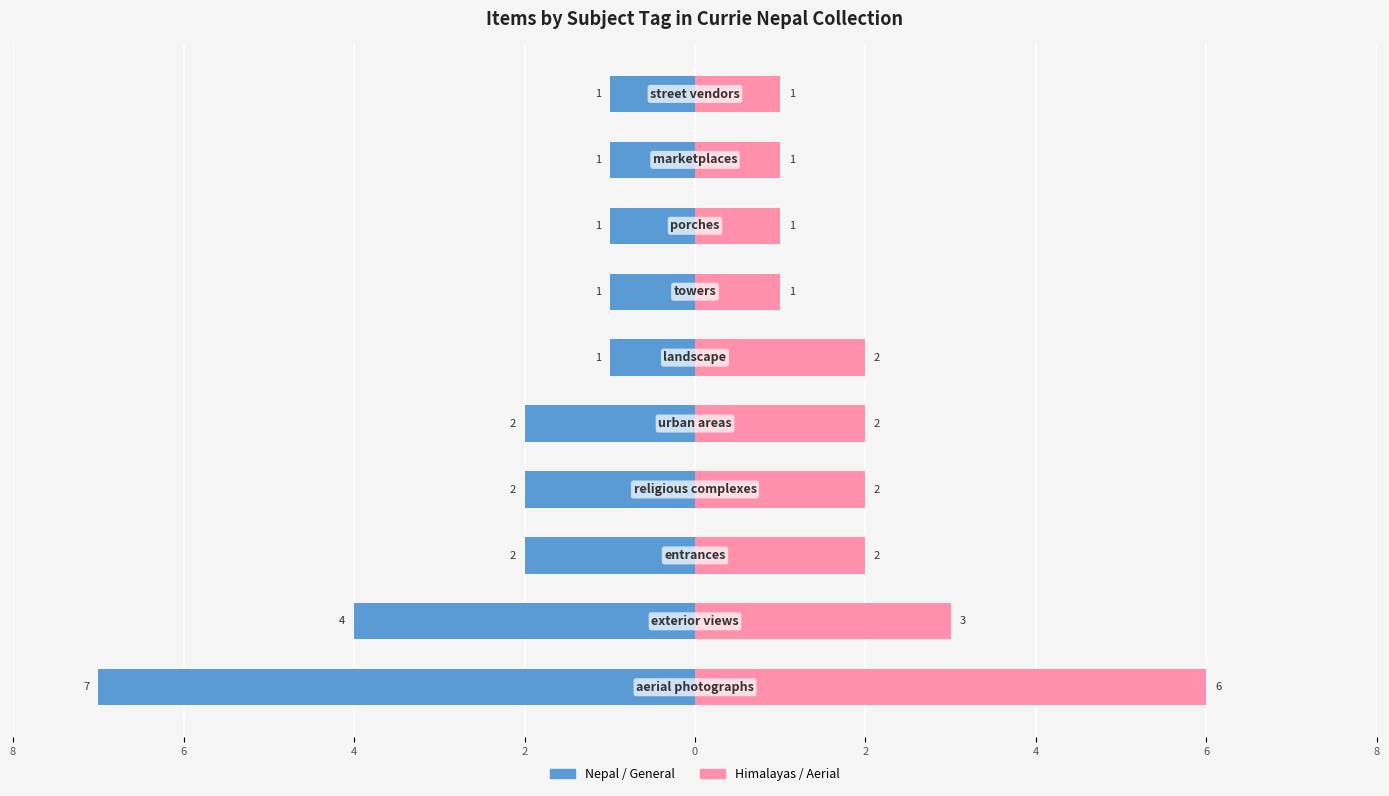

What is the lowest value of the Nepal / General series?

-7